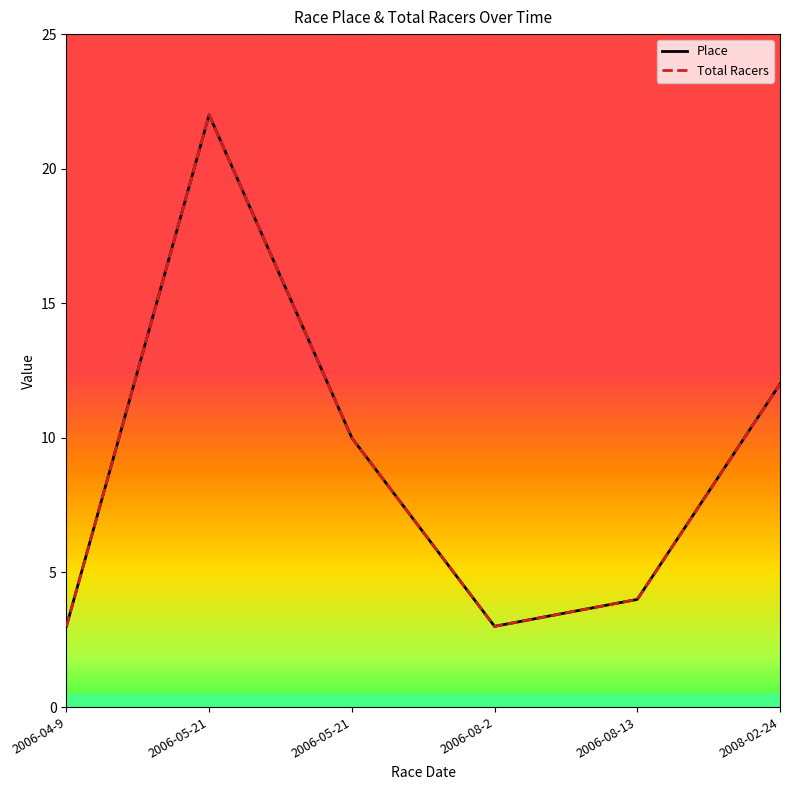

The Total Racers series shows 12 at 2008-02-24. True or false?

True